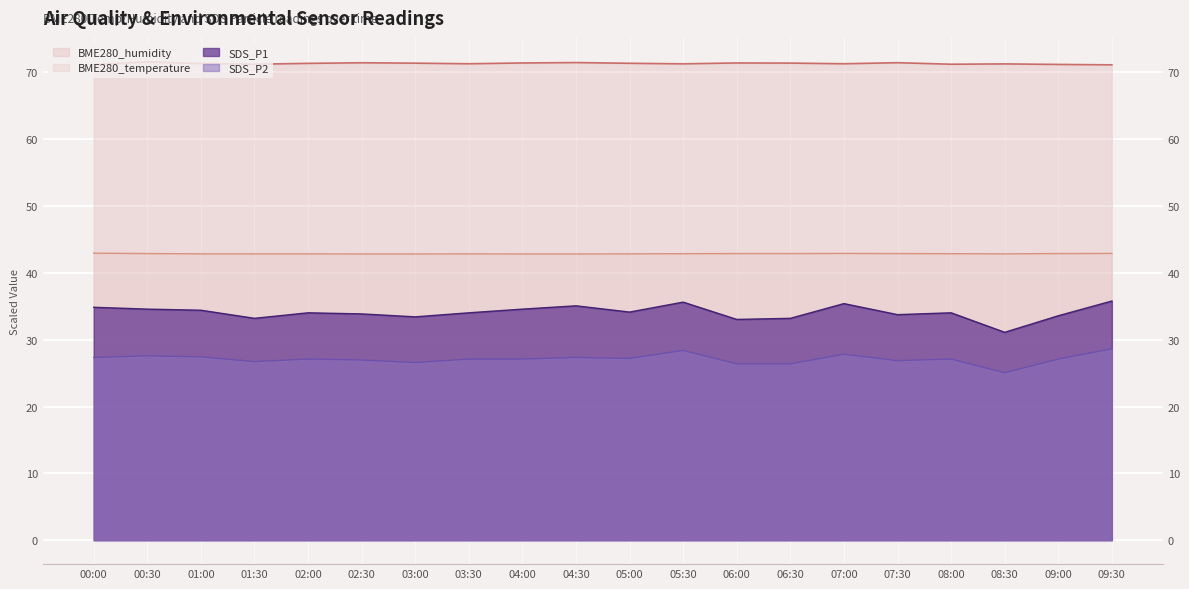

Which series has the largest total across all categories?

BME280_humidity